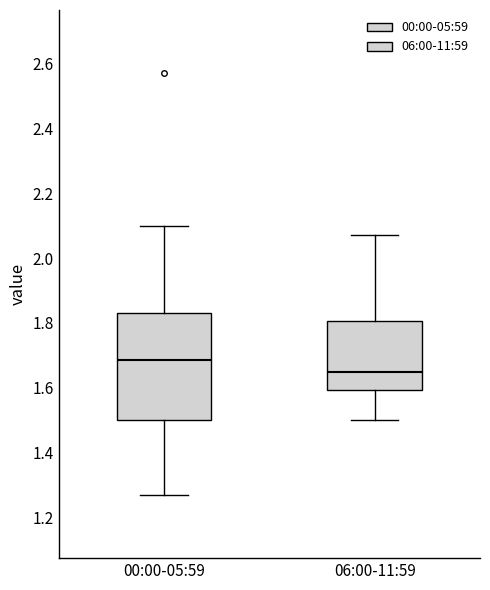

Reading left to right, transcribe this box plot: for each box, give where its median line is, the range the box spans, and where its two whiskers end, as read against the y-axis. The values are not printed on the chart, so give them approximately, as read against the axis.

00:00-05:59: median 1.68, box 1.50 to 1.84, whiskers 1.28 to 2.10
06:00-11:59: median 1.66, box 1.60 to 1.80, whiskers 1.50 to 2.08